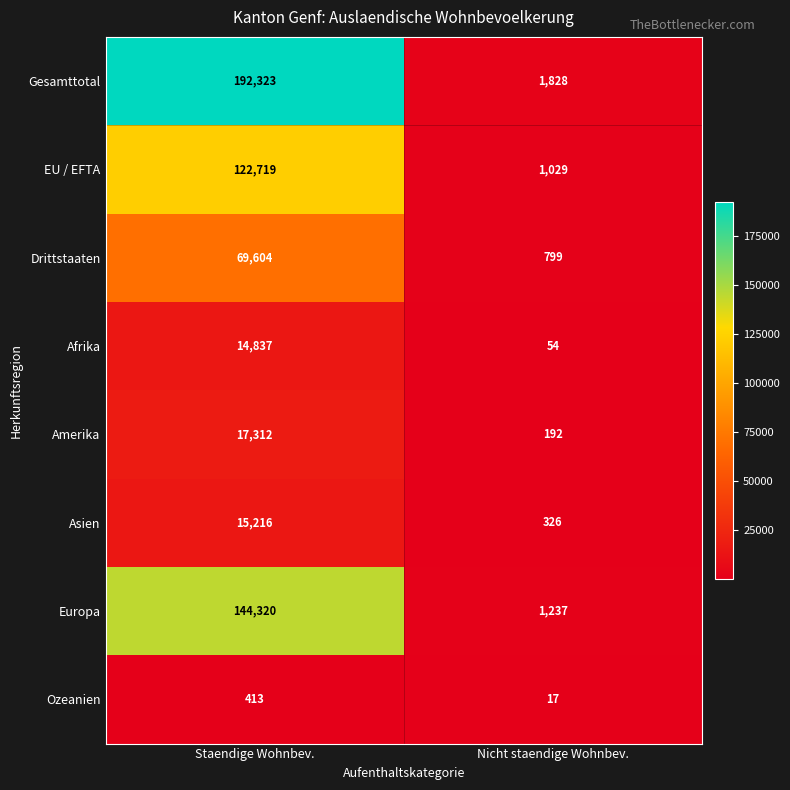

What is the difference between the maximum and minimum values in the Gesamttotal series?

190495